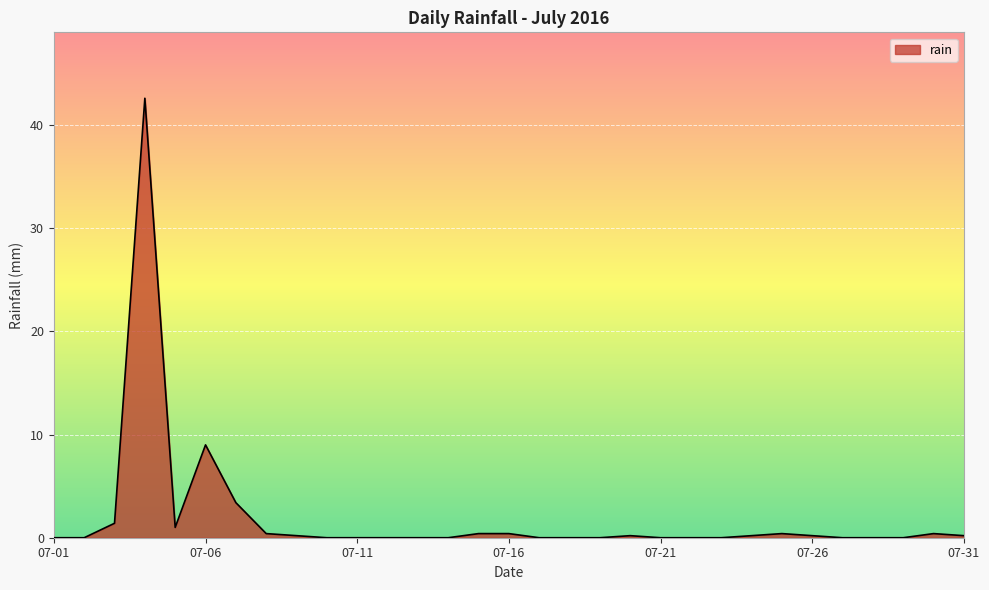

Does the chart have visible grid lines?

Yes